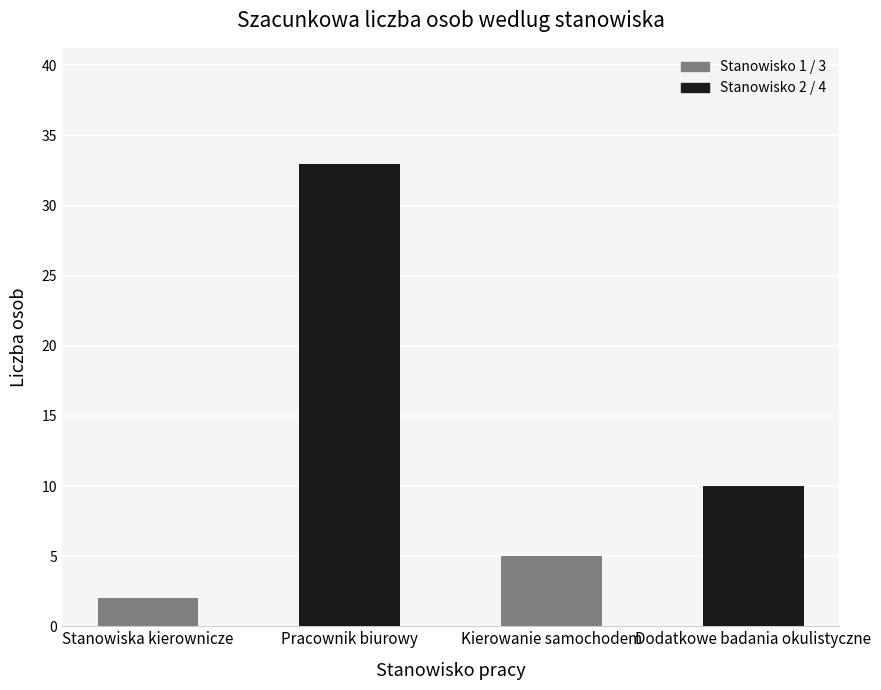

Which has a higher value, Kierowanie samochodem or Pracownik biurowy?

Pracownik biurowy